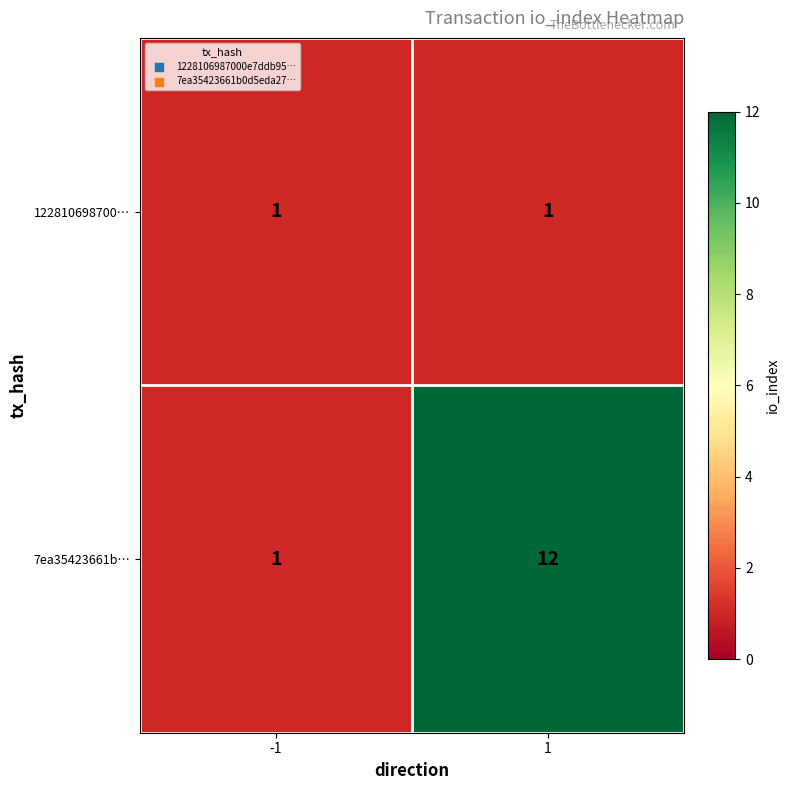

True or false: 7ea35423661b… has a value of 1 at -1.

True